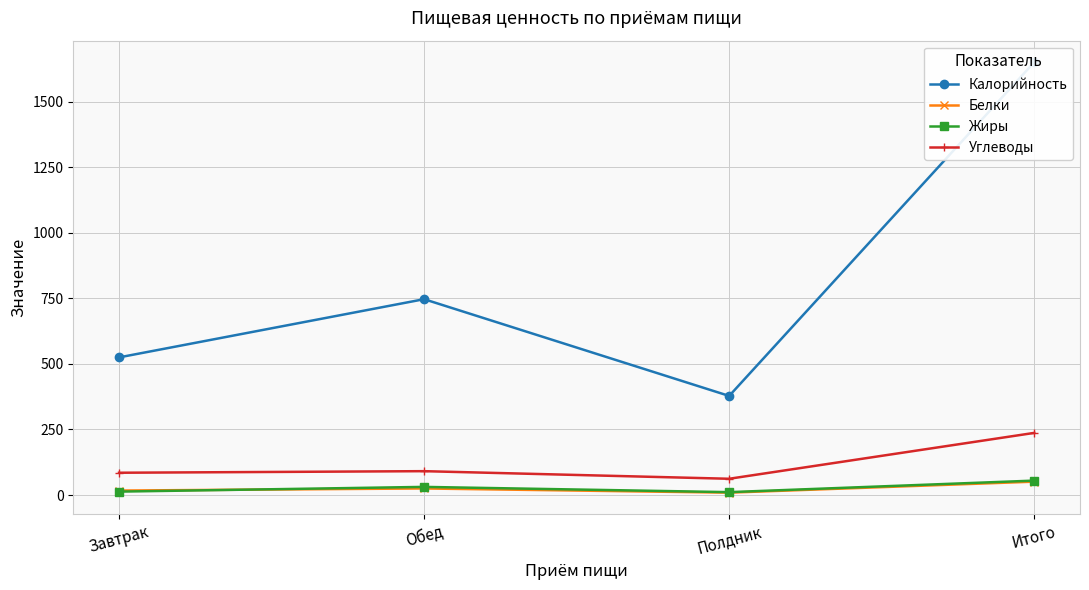

What is the difference between the highest and lowest values at Полдник?

369